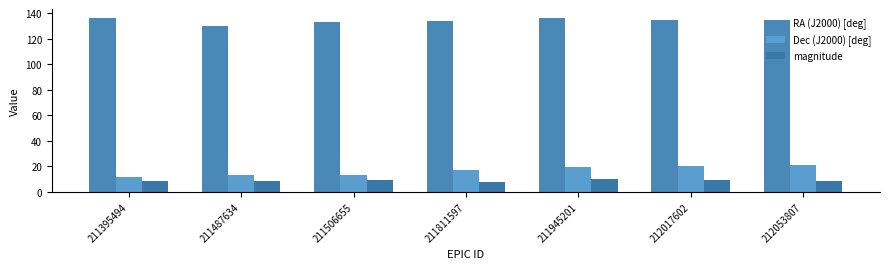

What is the maximum value for magnitude?

10.1